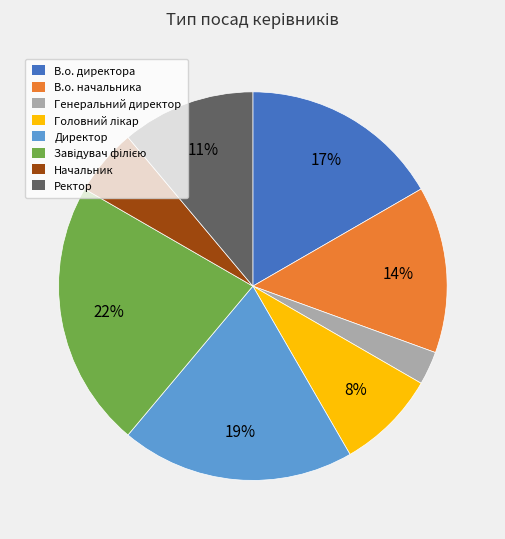

How many segments does this pie chart have?

8